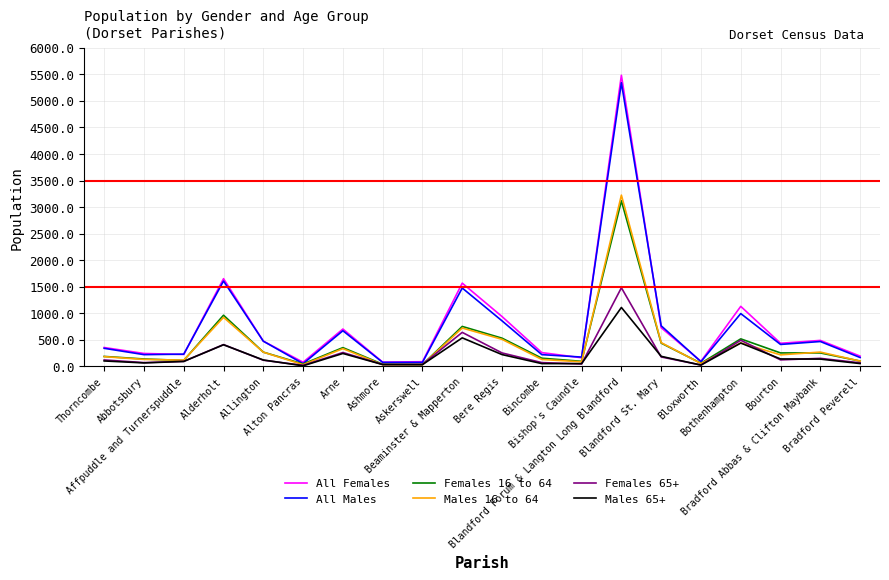

Which series has the largest range (max minus min)?

All Females